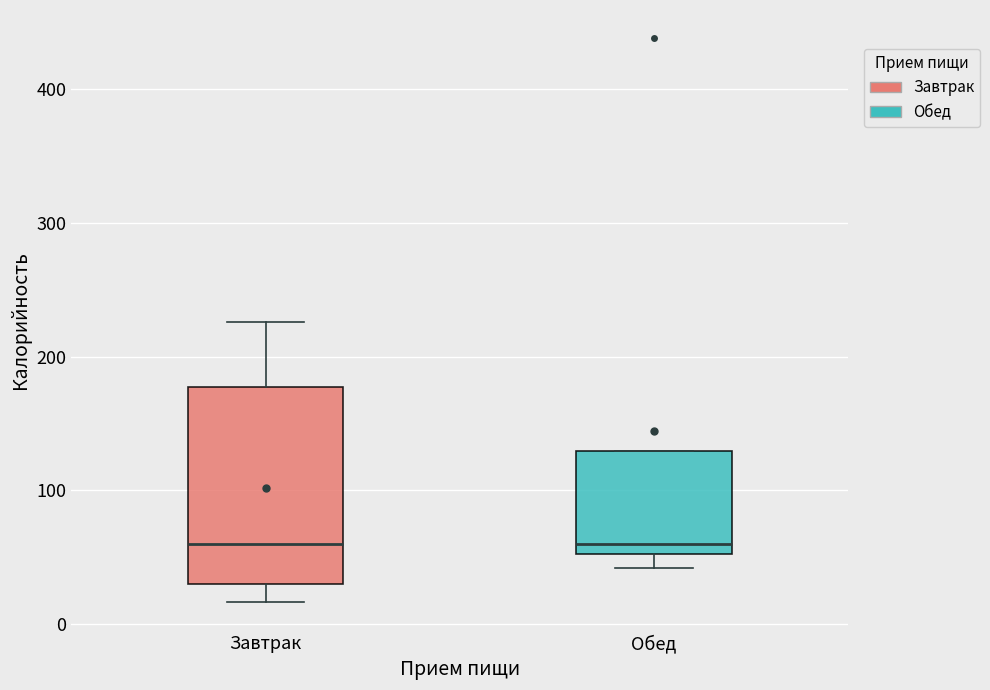

Which box is the tallest, from its lower edge to its upper edge?

Завтрак